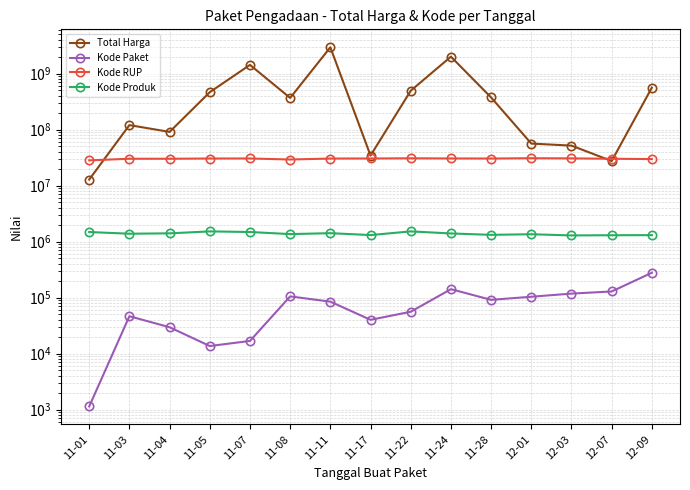

At how many categories does at least one series exceed 2674170327?

1